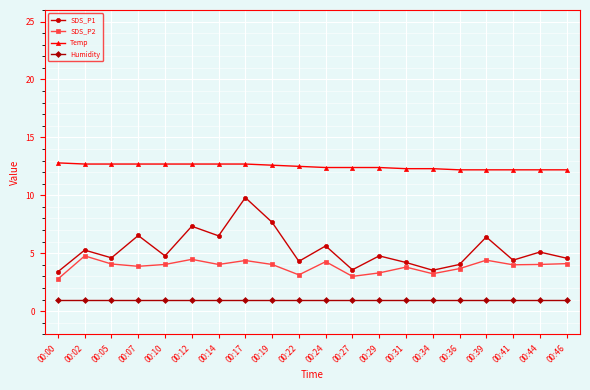

The SDS_P1 series shows 6.5 at 00:10. True or false?

False